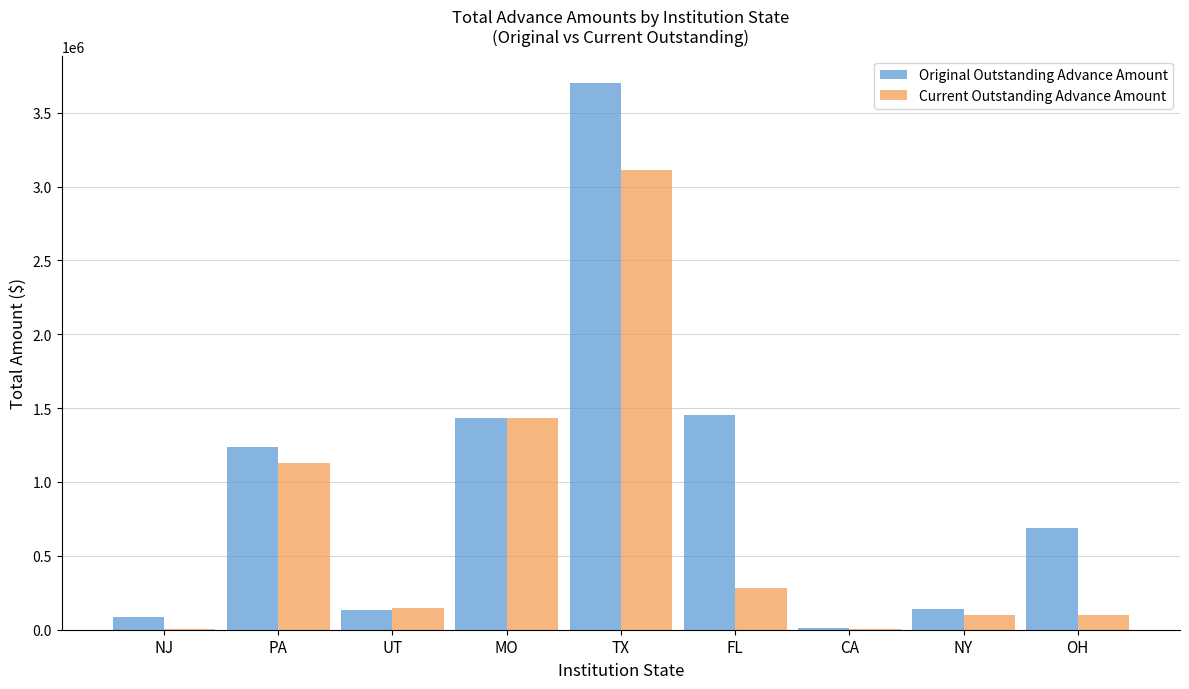

How many groups of bars are there?

9